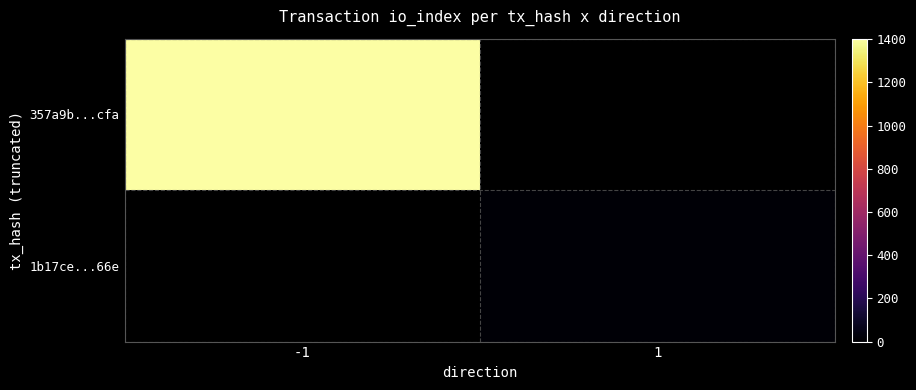

True or false: 1b17ce...66e has a value of 3.3 at 1.

False